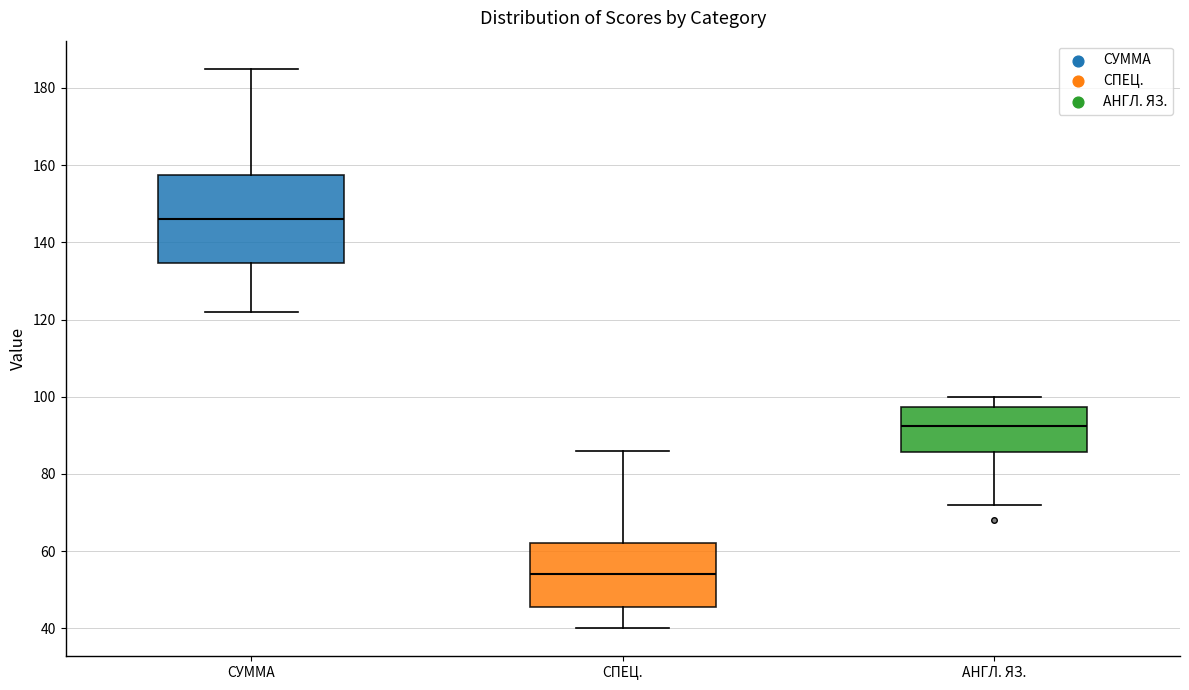

Which box is the tallest, from its lower edge to its upper edge?

СУММА